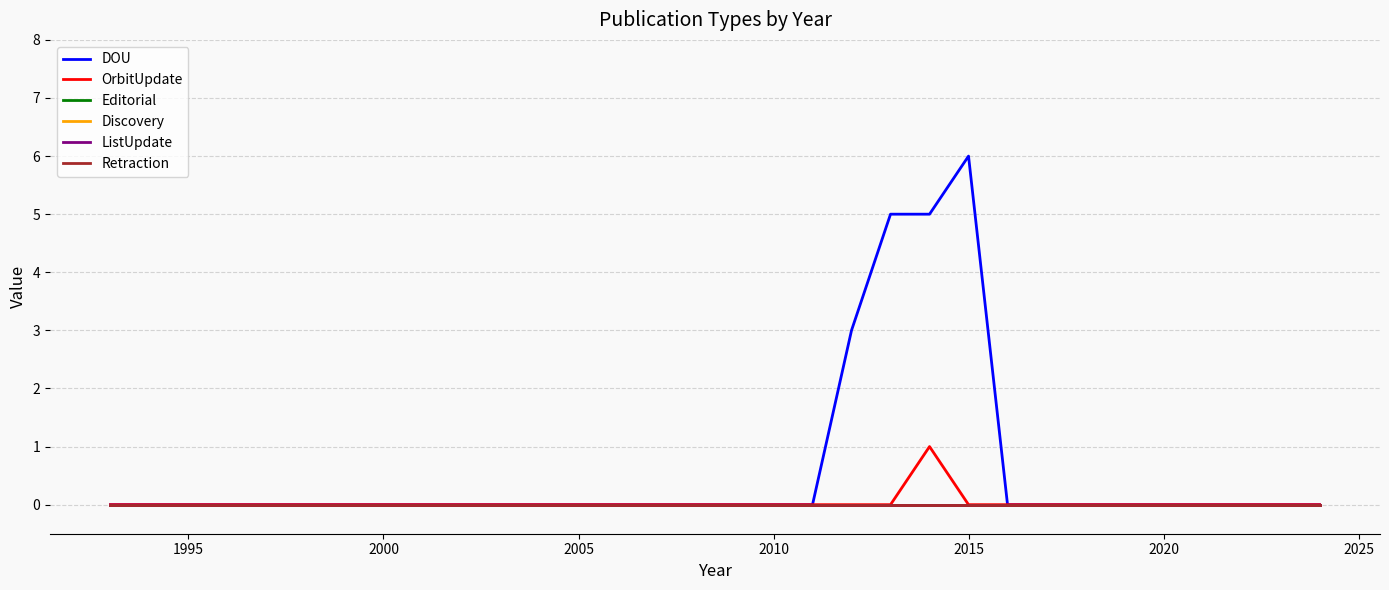

Does the chart have visible grid lines?

Yes